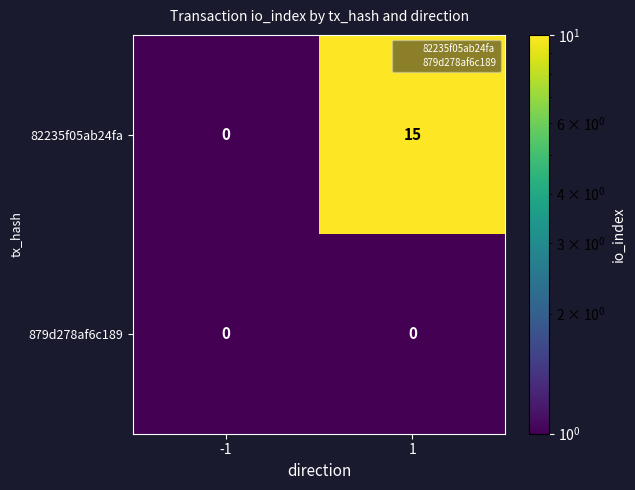

How many distinct data groups are displayed?

2